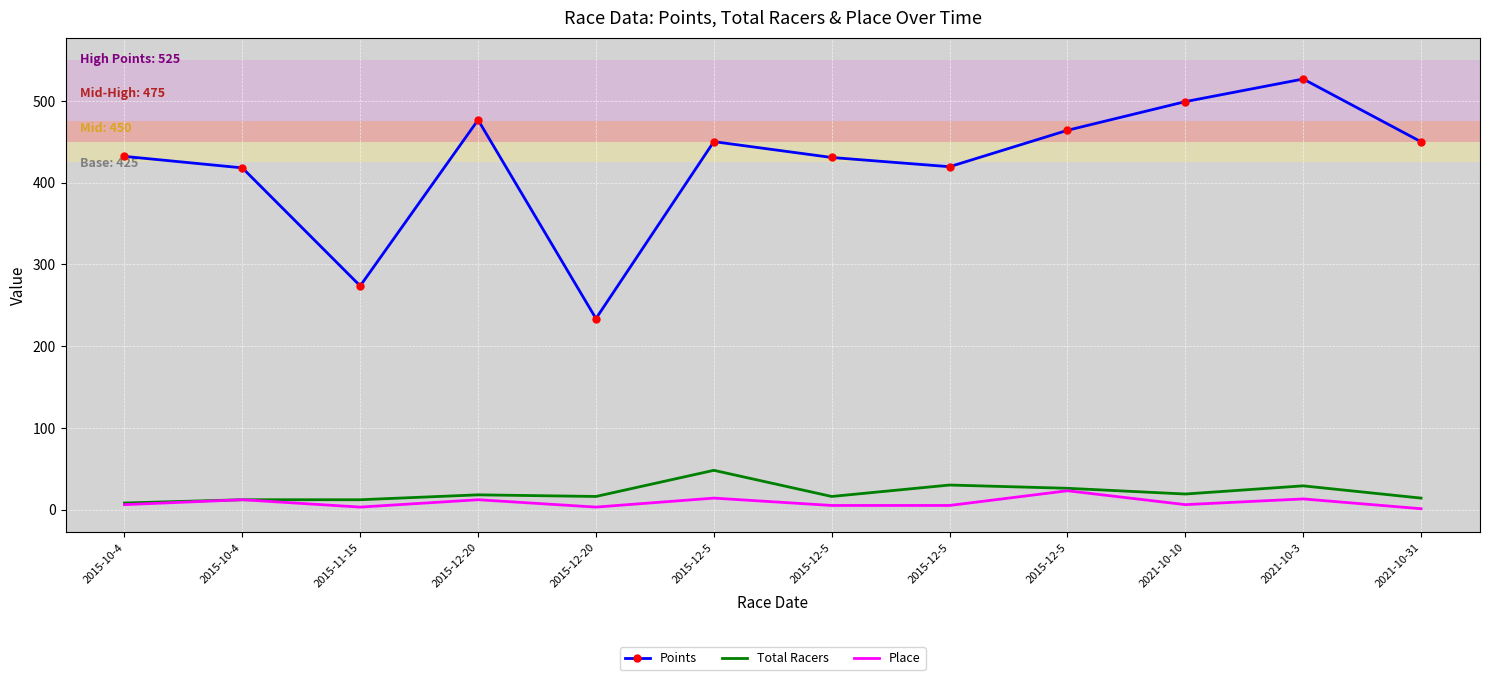

Reading left to right, transcribe all the data shown in this chart.

Points: 2015-10-4=432.3	2015-10-4=418.2	2015-11-15=273.7	2015-12-20=476.9	2015-12-20=233.7	2015-12-5=450.3	2015-12-5=430.9	2015-12-5=419.6	2015-12-5=464.2	2021-10-10=499.3	2021-10-3=527.0	2021-10-31=450.1
Total Racers: 2015-10-4=8.0	2015-10-4=12.0	2015-11-15=12.0	2015-12-20=18.0	2015-12-20=16.0	2015-12-5=48.0	2015-12-5=16.0	2015-12-5=30.0	2015-12-5=26.0	2021-10-10=19.0	2021-10-3=29.0	2021-10-31=14.0
Place: 2015-10-4=6.0	2015-10-4=12.0	2015-11-15=3.0	2015-12-20=12.0	2015-12-20=3.0	2015-12-5=14.0	2015-12-5=5.0	2015-12-5=5.0	2015-12-5=23.0	2021-10-10=6.0	2021-10-3=13.0	2021-10-31=1.0